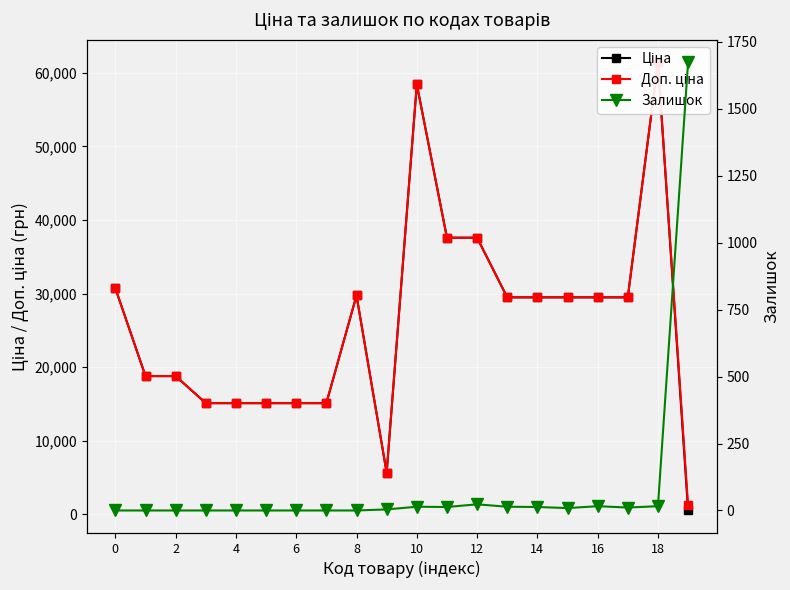

How many interior local valleys does the Доп. ціна series have?

1